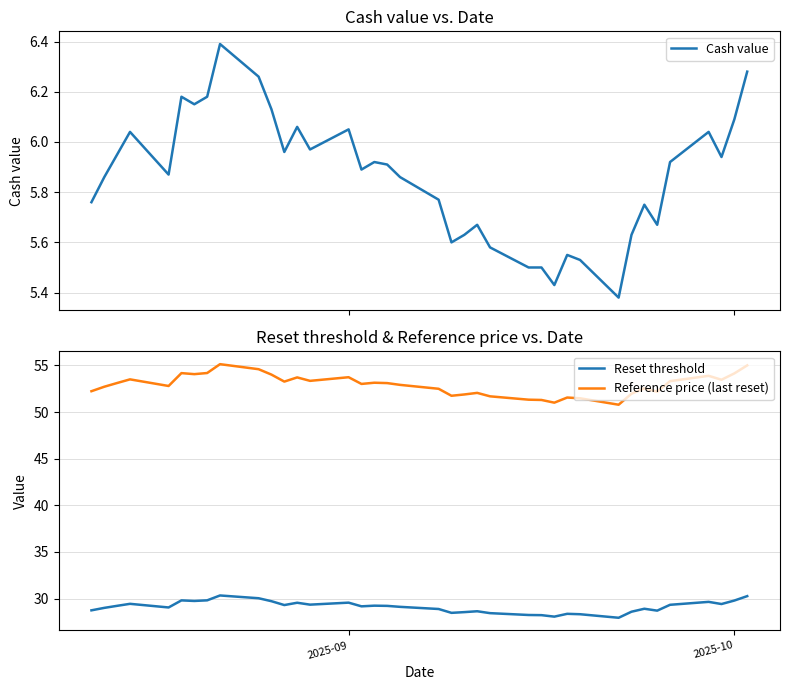

True or false: Reset threshold and Cash value intersect in this chart.

False